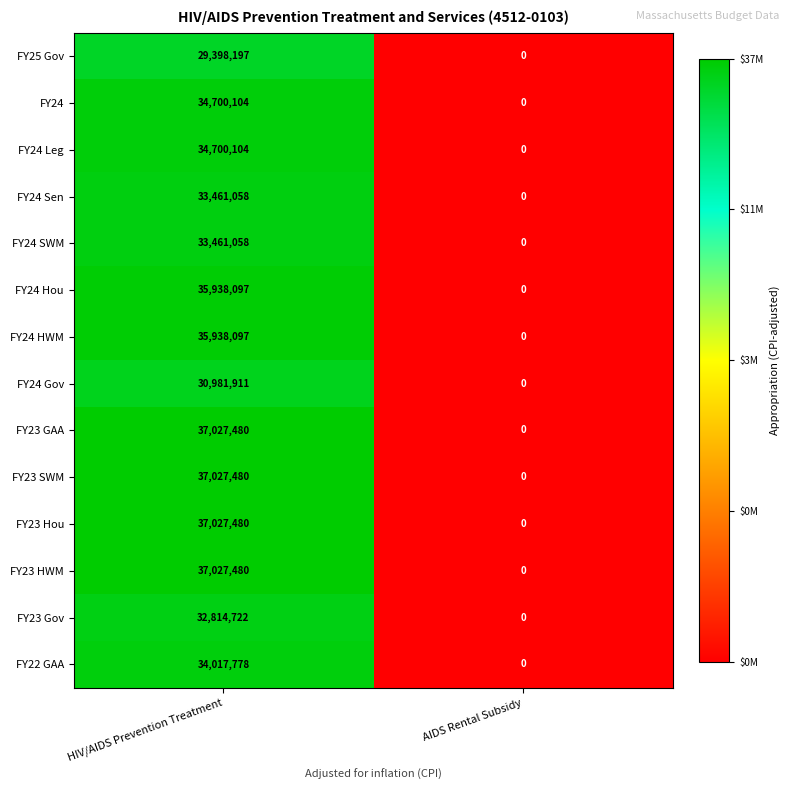

At which label is FY24 Hou closest to 17969048?

AIDS Rental Subsidy